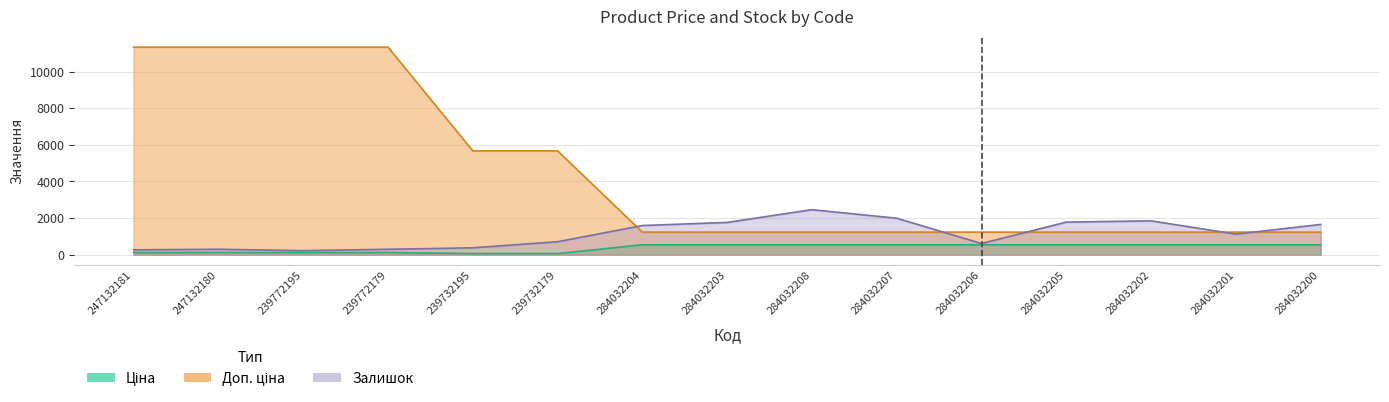

Reading left to right, what are all the values shown in this chart?

Ціна: 247132181=113.3	247132180=113.3	239772195=113.3	239772179=113.3	239732195=56.7	239732179=56.7	284032204=535.4	284032203=535.4	284032208=535.4	284032207=535.4	284032206=535.4	284032205=535.4	284032202=535.4	284032201=535.4	284032200=535.4
Доп. ціна: 247132181=11334.0	247132180=11334.0	239772195=11334.0	239772179=11334.0	239732195=5667.0	239732179=5667.0	284032204=1227.2	284032203=1227.2	284032208=1227.2	284032207=1227.2	284032206=1227.2	284032205=1227.2	284032202=1227.2	284032201=1227.2	284032200=1227.2
Залишок: 247132181=260.0	247132180=290.0	239772195=215.0	239772179=290.0	239732195=370.0	239732179=702.0	284032204=1588.0	284032203=1756.0	284032208=2453.0	284032207=1986.0	284032206=605.0	284032205=1775.0	284032202=1843.0	284032201=1118.0	284032200=1646.0